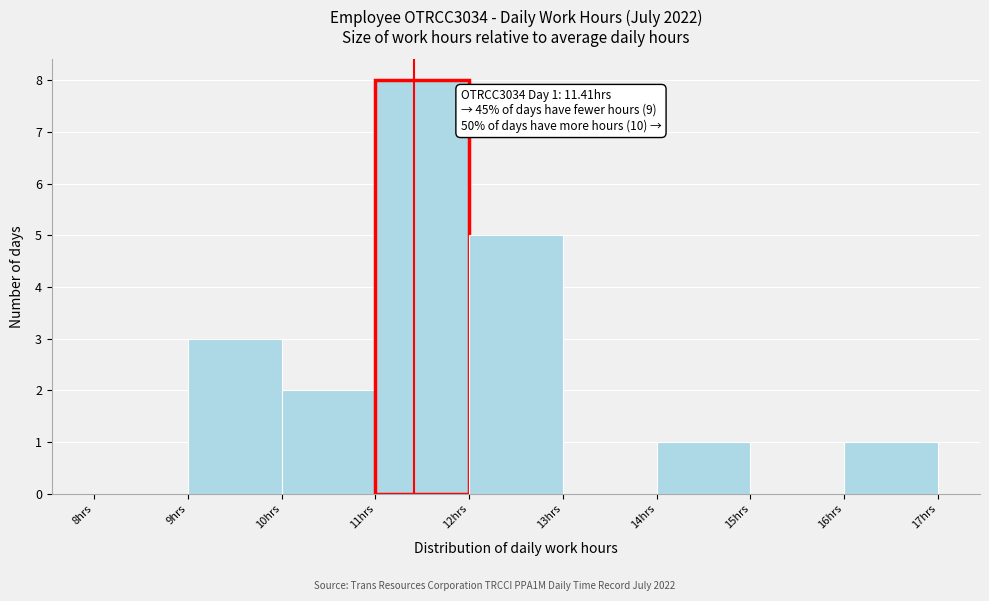

Over which range of the x-axis is the bar tallest?

11 to 12